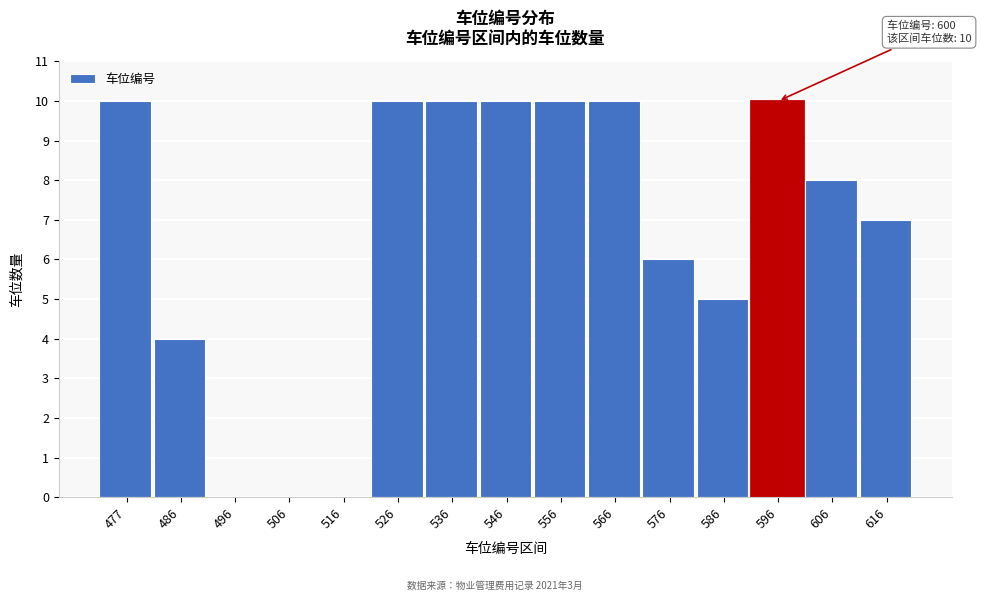

Reading left to right, what are all the values shown in this chart?

477=10	486=4	496=0	506=0	516=0	526=10	536=10	546=10	556=10	566=10	576=6	586=5	596=10	606=8	616=7